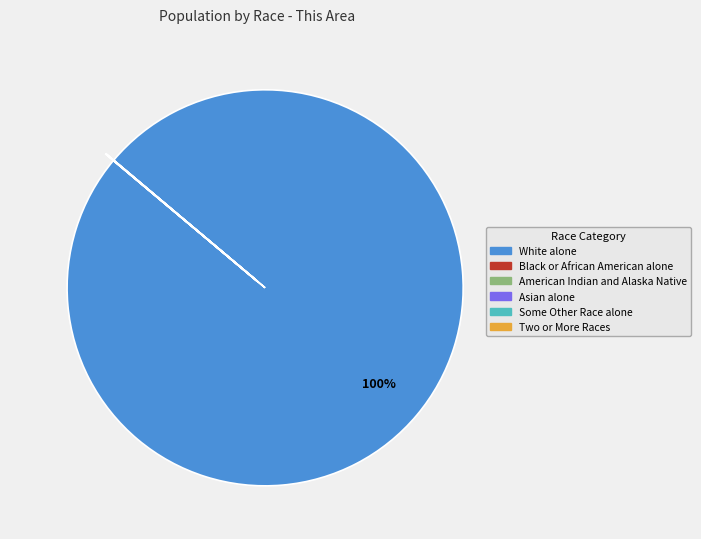

Does any single category account for the majority?

Yes